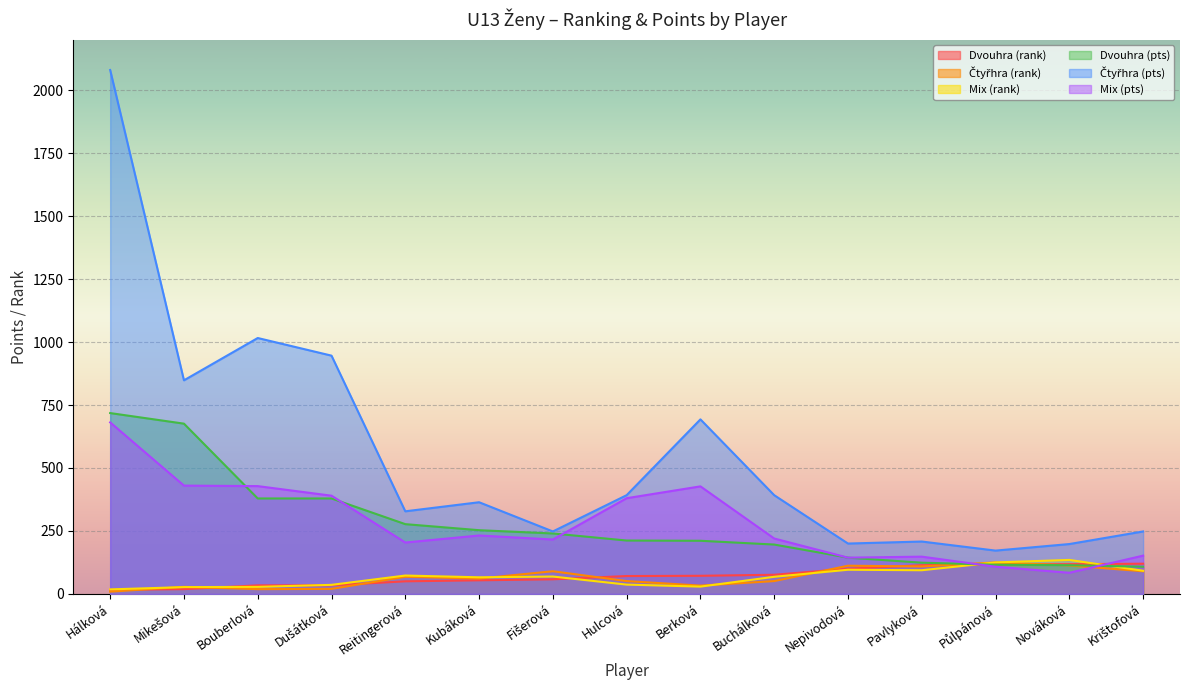

True or false: Dvouhra (rank) has more than 2 points higher than both neighbors.

False